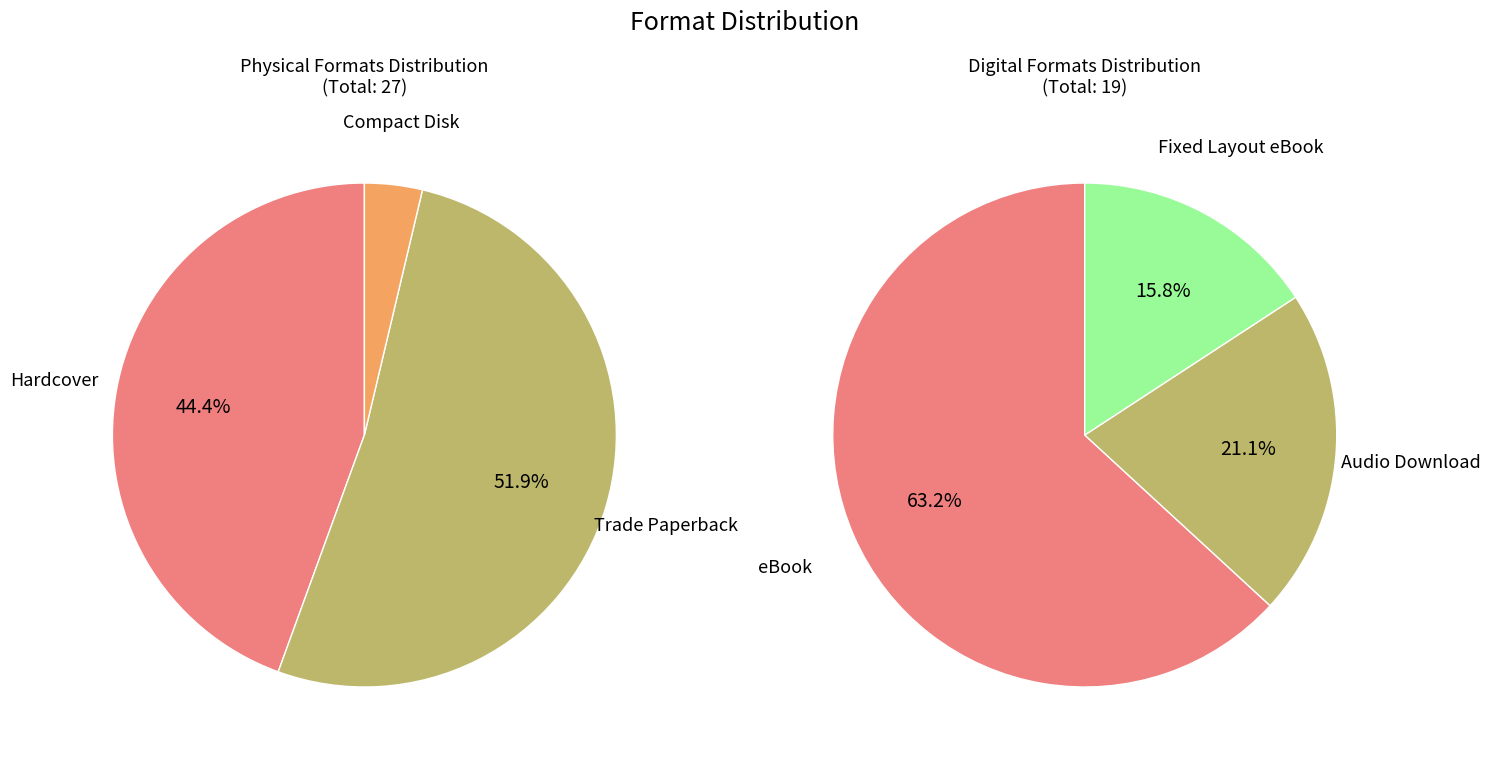

What is the largest slice in the pie chart?

Trade Paperback